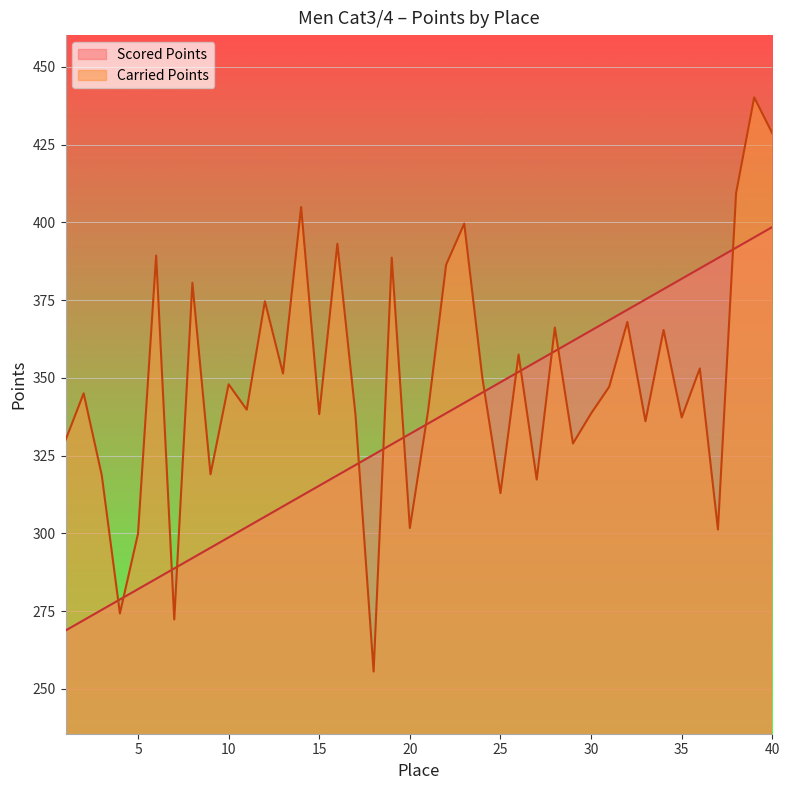

Is the value of Carried Points at 36 greater than the value of Scored Points at 23?

Yes